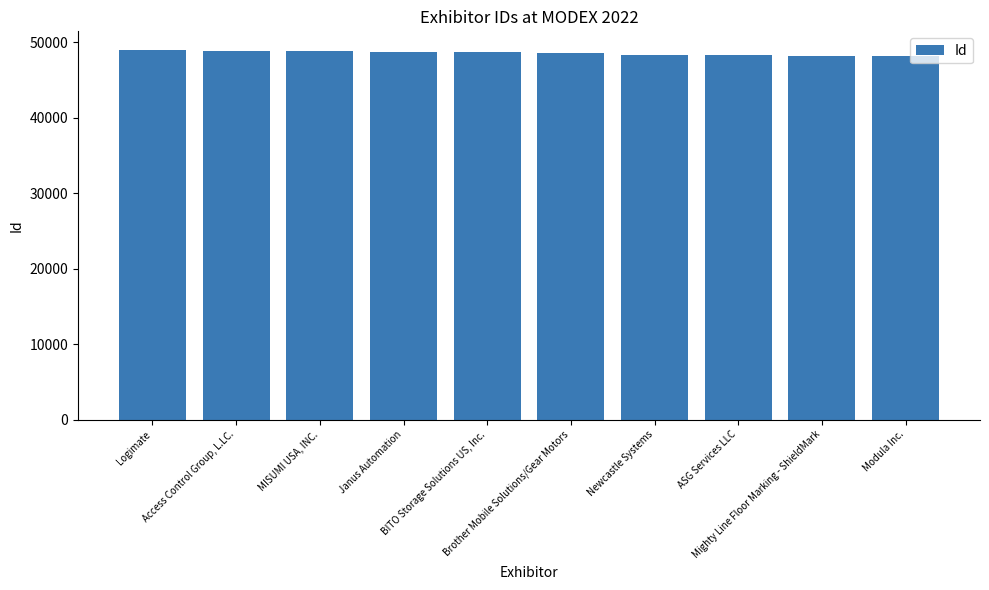

Does the chart contain any negative values?

No